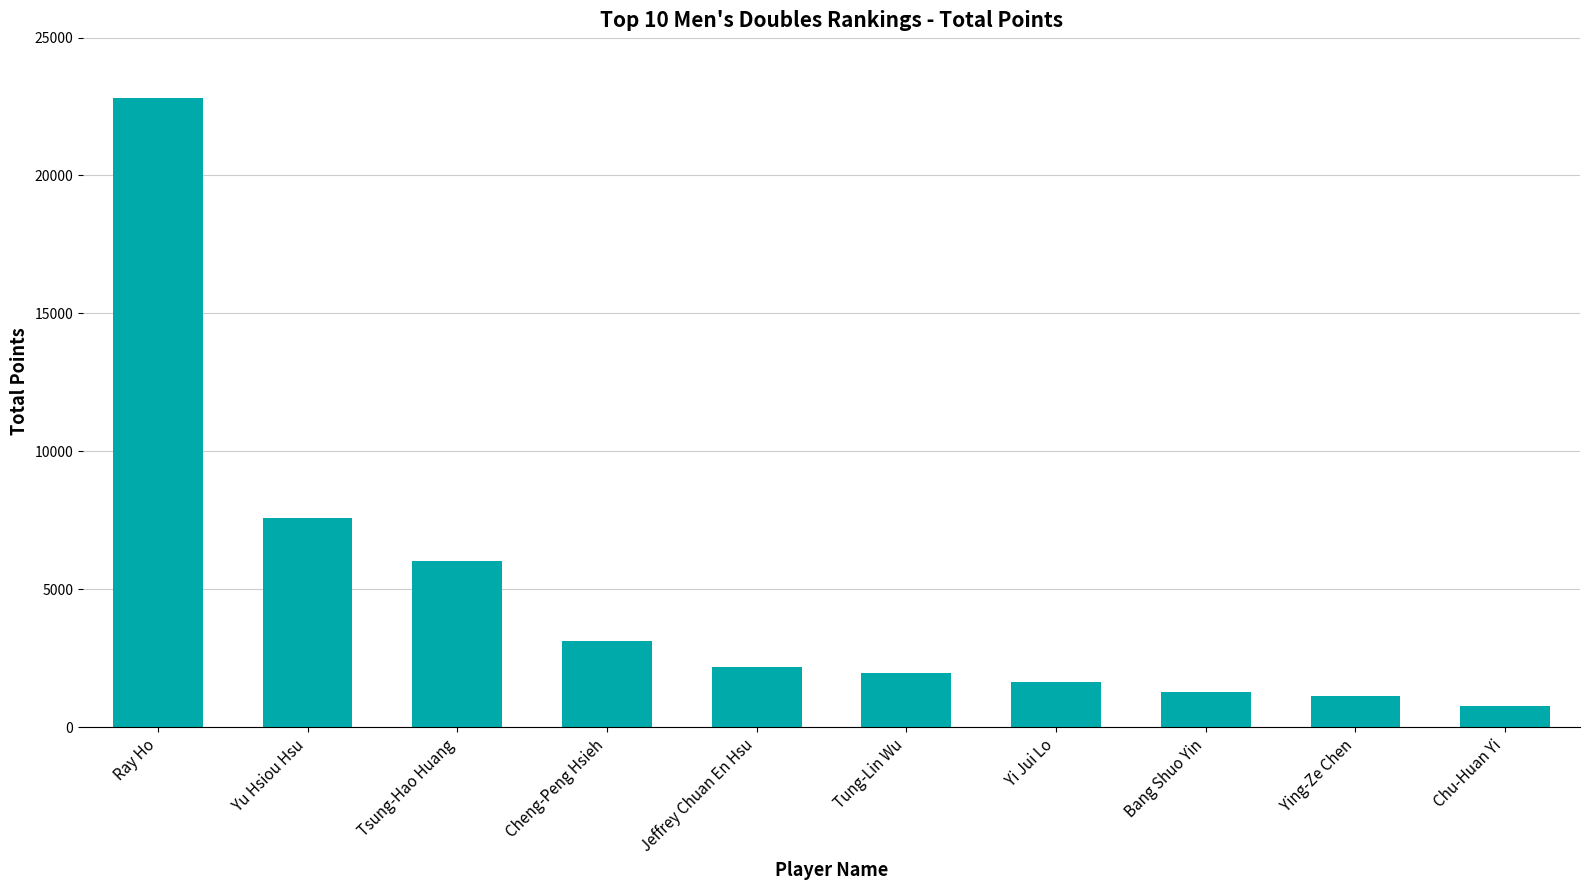

True or false: the data shows 3246 at Jeffrey Chuan En Hsu.

False